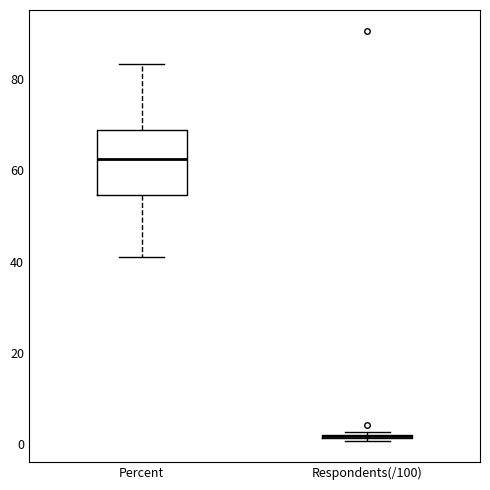

Where is the lower edge of the box for Percent on the y-axis? The values are not printed on the chart, so give them approximately, as read against the axis.

54